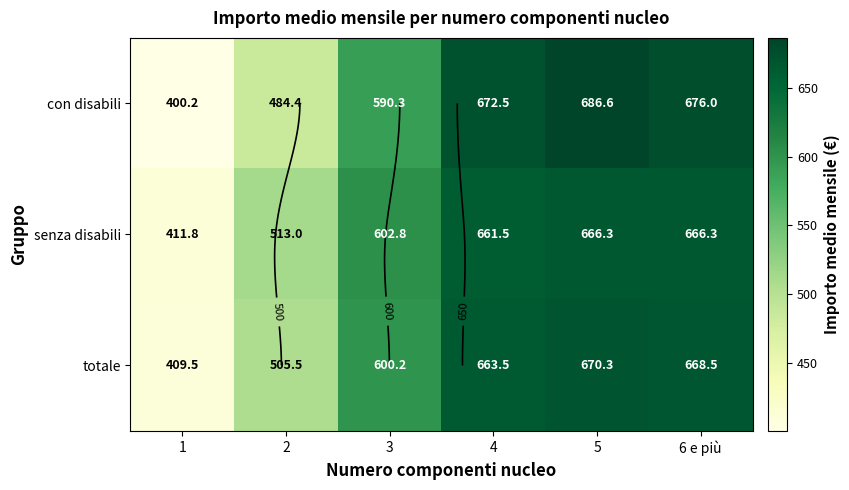

Which category has the highest value in the con disabili series?

5